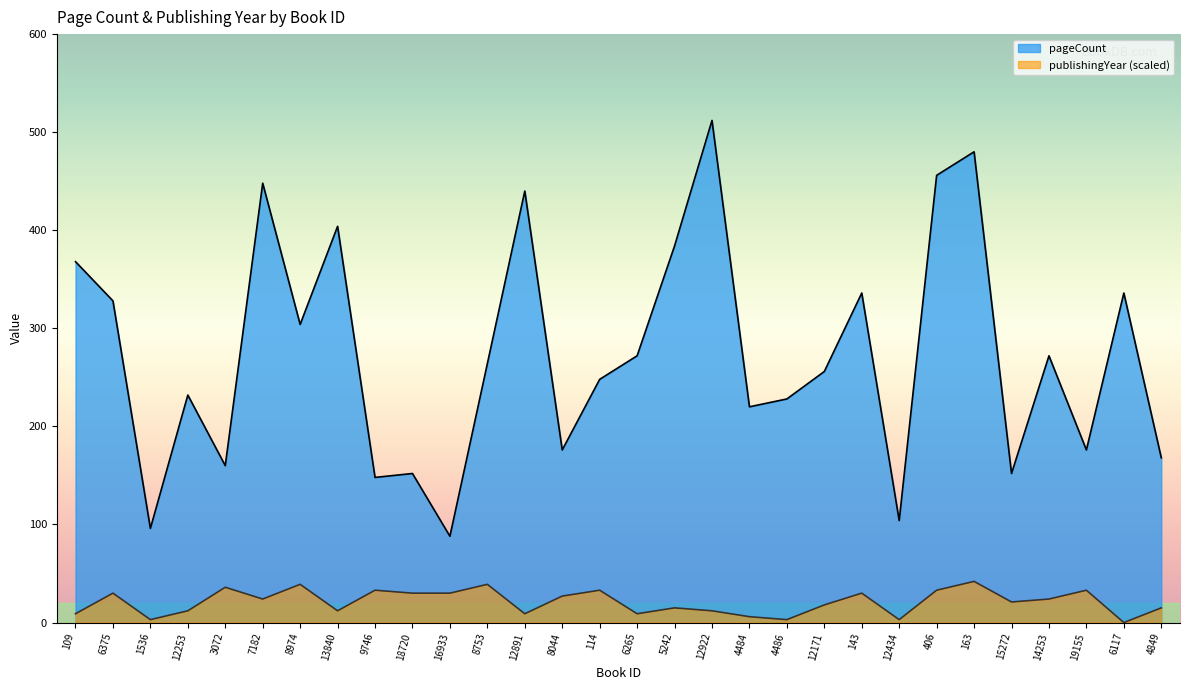

Is it true that publishingYear equals 41 at 14253?

False